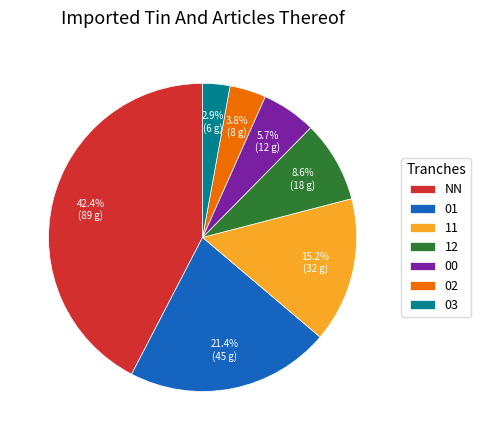

What is the largest slice in the pie chart?

NN